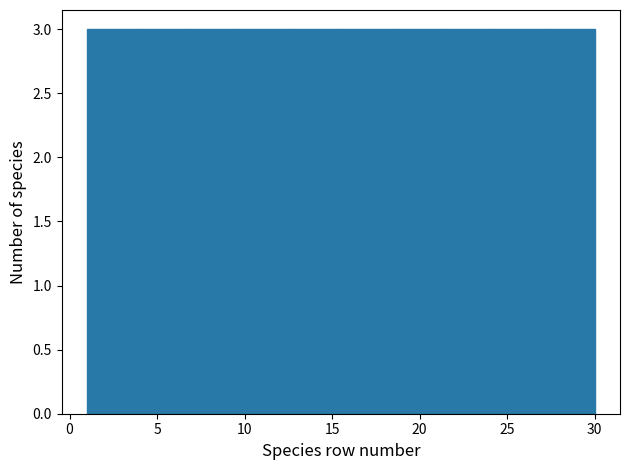

Reading left to right, transcribe this chart: for each bar, give the range it covers on the x-axis and its height. Neither the bar edges nor the heights are printed on the chart, so give them approximately, as read against the axes.

1.0 to 3.9: 3
3.9 to 6.8: 3
6.8 to 9.7: 3
9.7 to 12.6: 3
12.6 to 15.5: 3
15.5 to 18.4: 3
18.4 to 21.3: 3
21.3 to 24.2: 3
24.2 to 27.1: 3
27.1 to 30.0: 3